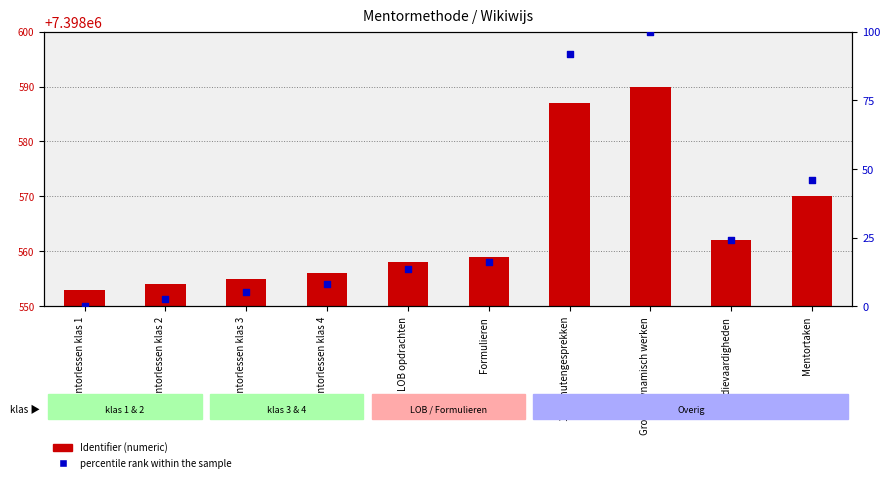

Which series has the largest total across all categories?

Identifier